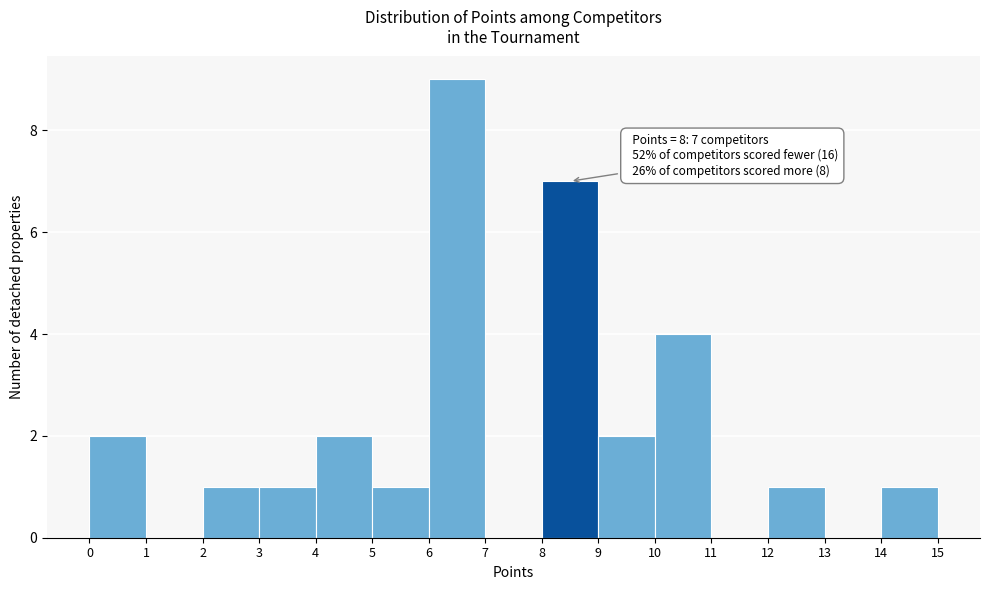

Which range on the x-axis has the tallest bar?

6 to 7